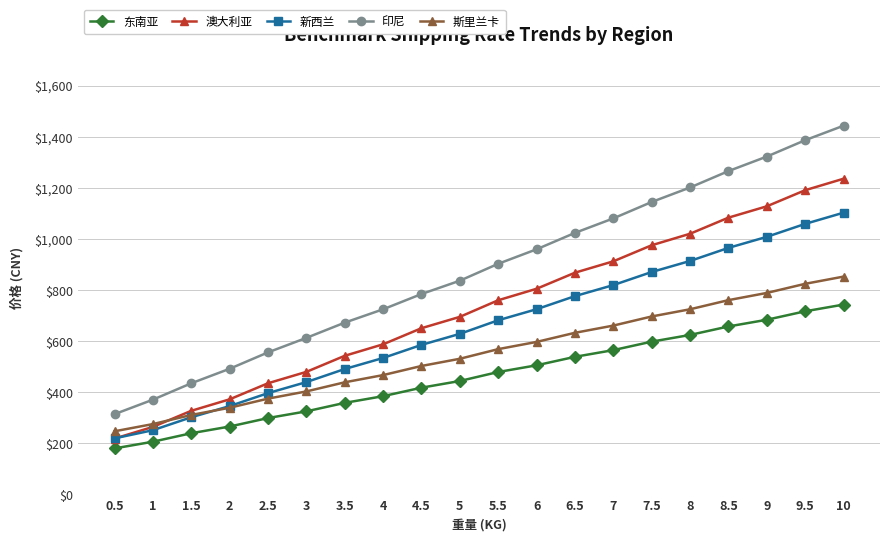

Where is 印尼 nearest to the value 879?

5.5